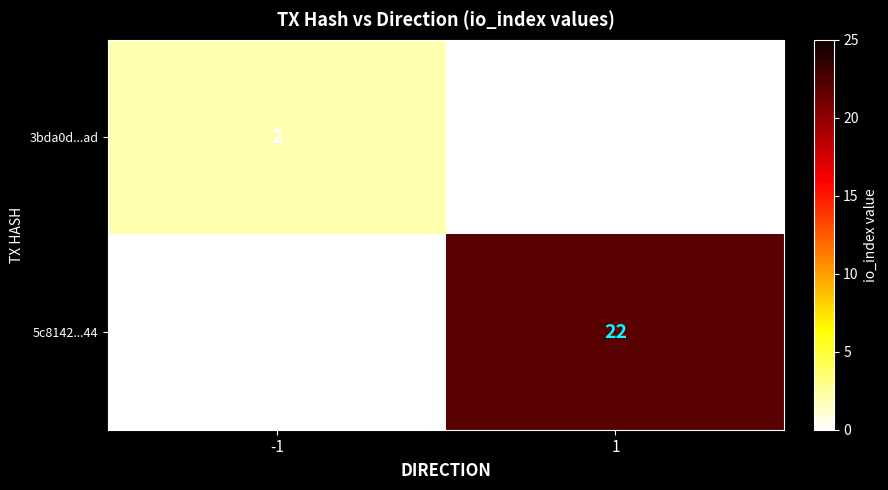

List the series in order of their overall mean, lowest first.

3bda0d...ad, 5c8142...44